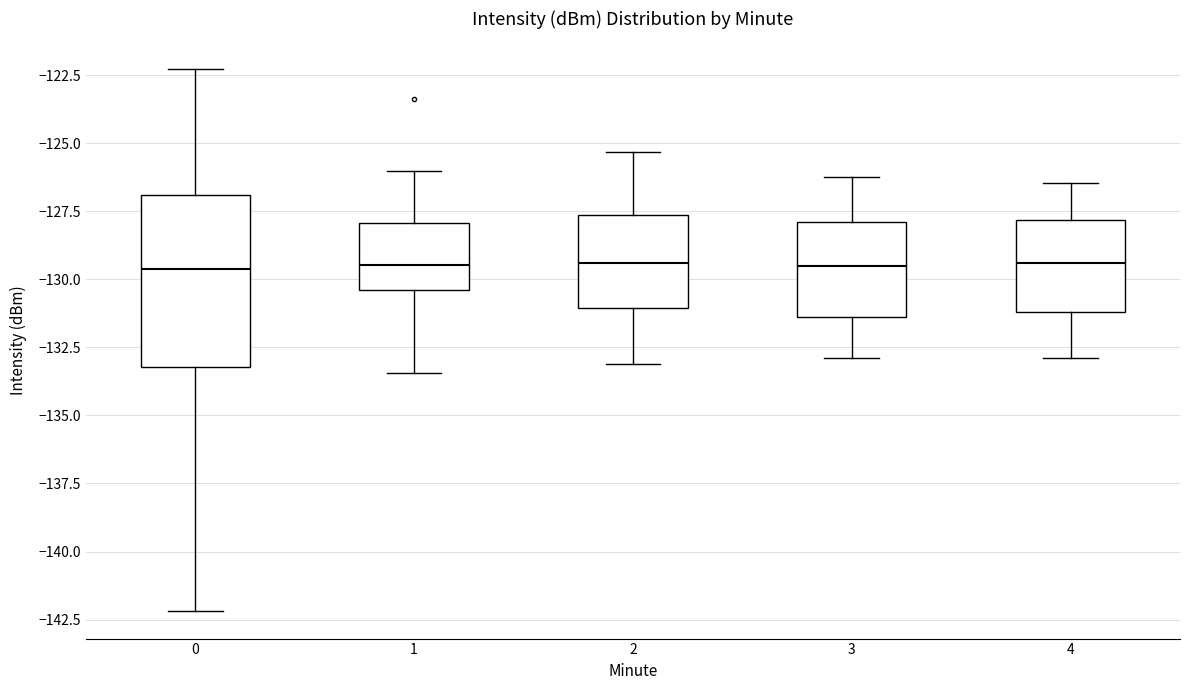

Comparing the boxes themselves (not the whiskers), which one is the tallest?

0